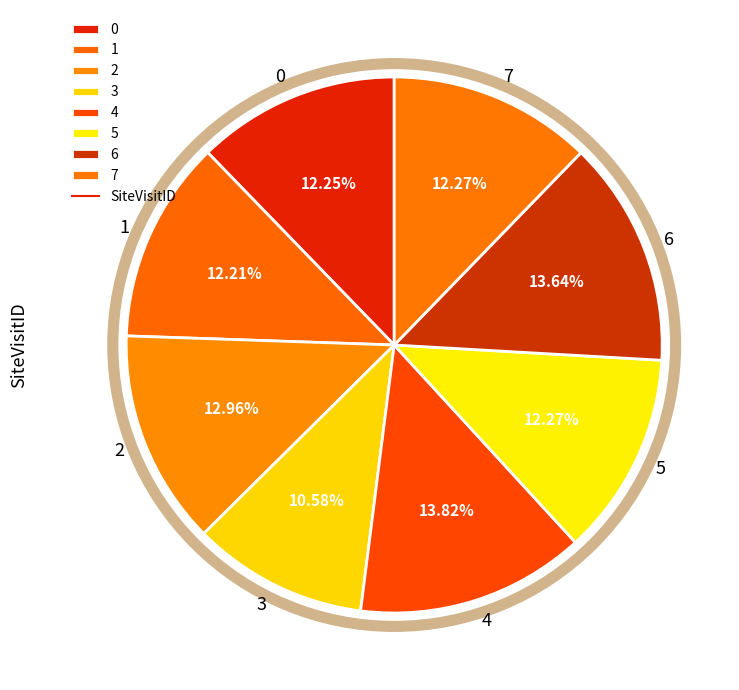

To the nearest percent, what portion does 1 represent?

12%